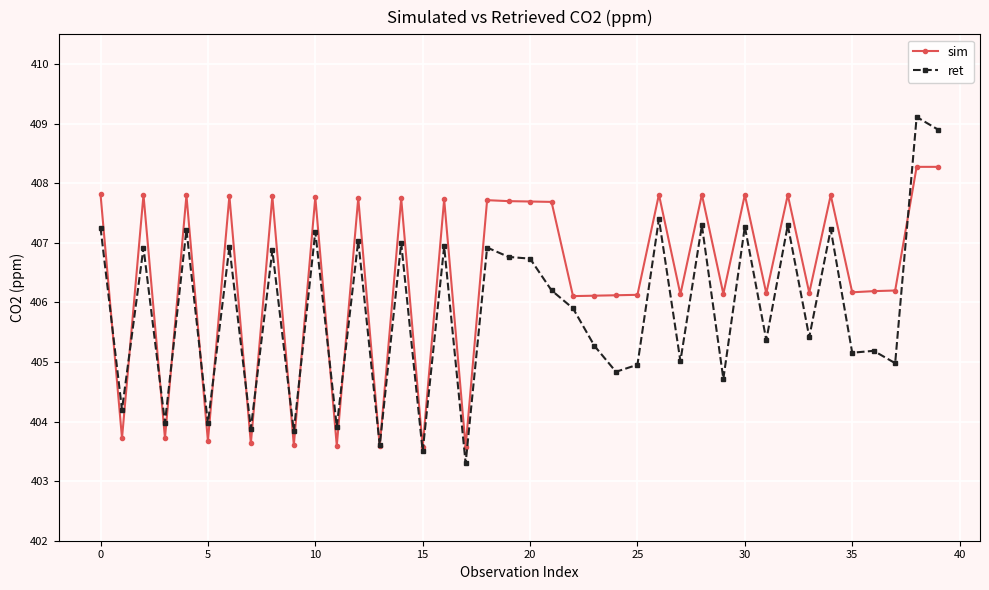

True or false: sim has more than 2 points higher than both neighbors.

True